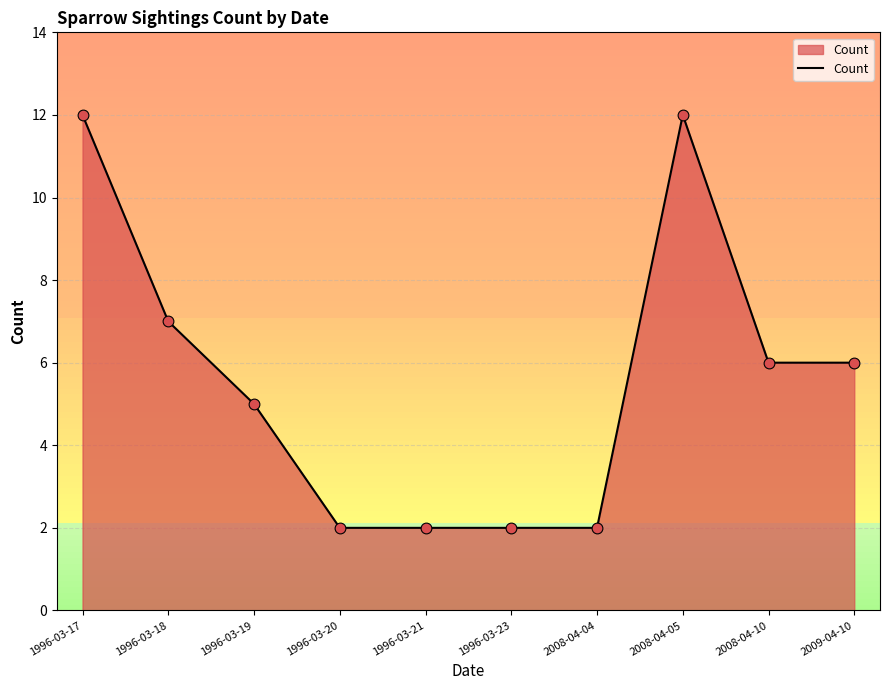

Between 1996-03-21 and 2008-04-05, which is larger?

2008-04-05